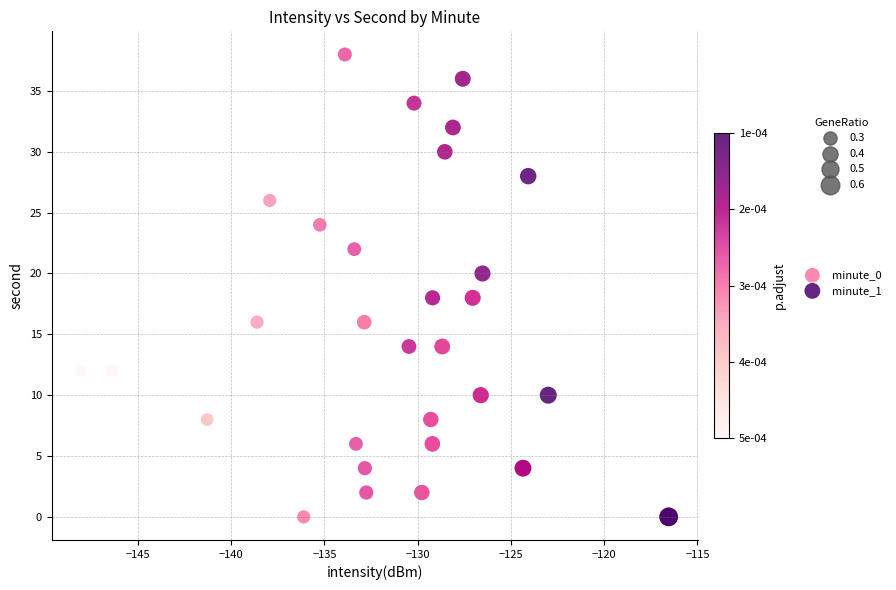

Which series has the widest spread of Y values?

minute_0